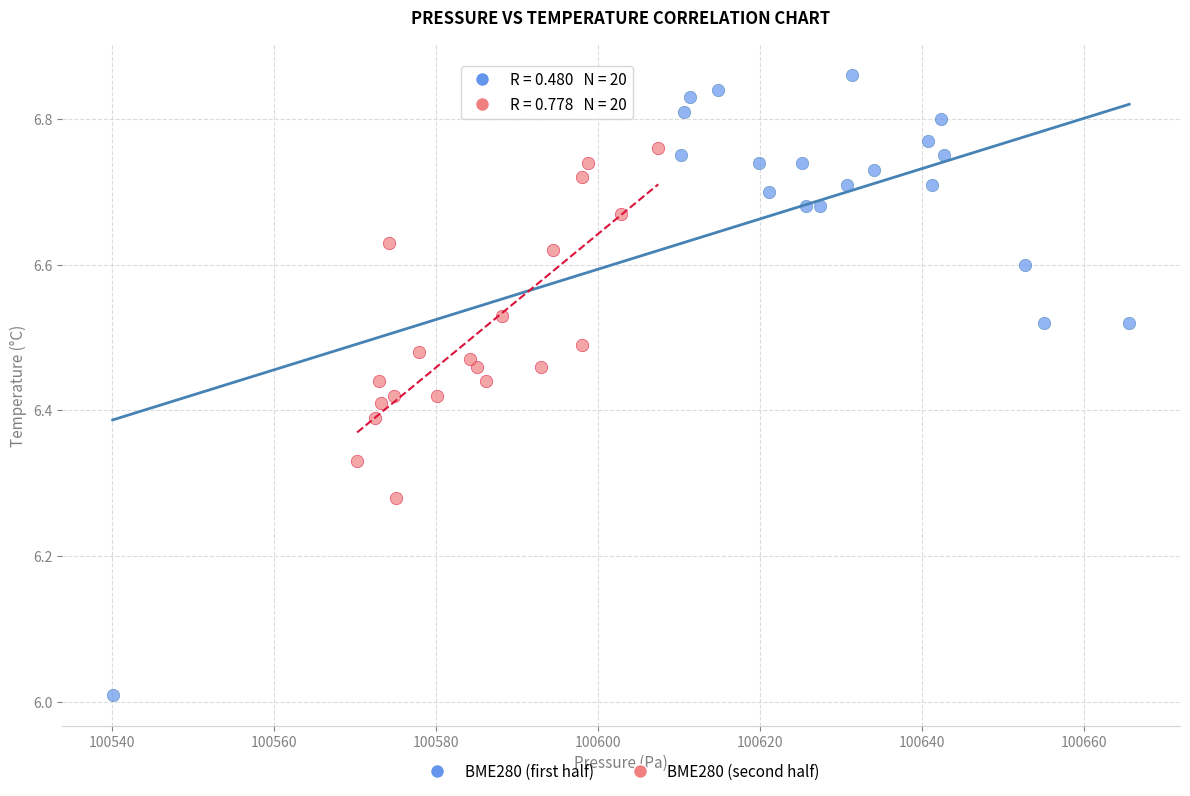

Which series reaches the minimum Y coordinate?

BME280 (first half)